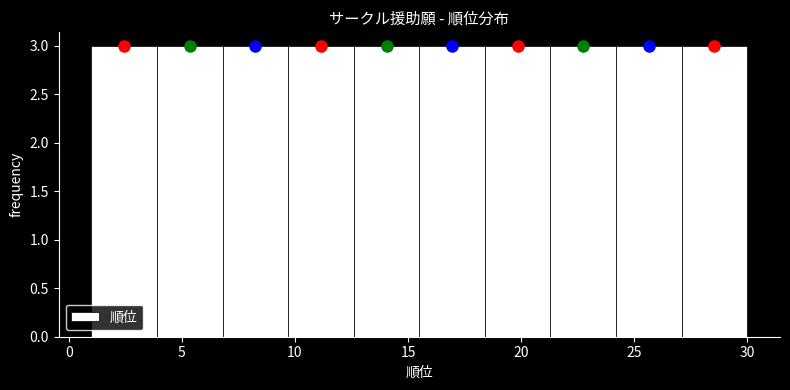

Reading left to right, transcribe this chart: for each bar, give the range it covers on the x-axis and its height. Neither the bar edges nor the heights are printed on the chart, so give them approximately, as read against the axes.

1.0 to 3.9: 3
3.9 to 6.8: 3
6.8 to 9.7: 3
9.7 to 12.6: 3
12.6 to 15.5: 3
15.5 to 18.4: 3
18.4 to 21.3: 3
21.3 to 24.2: 3
24.2 to 27.1: 3
27.1 to 30.0: 3